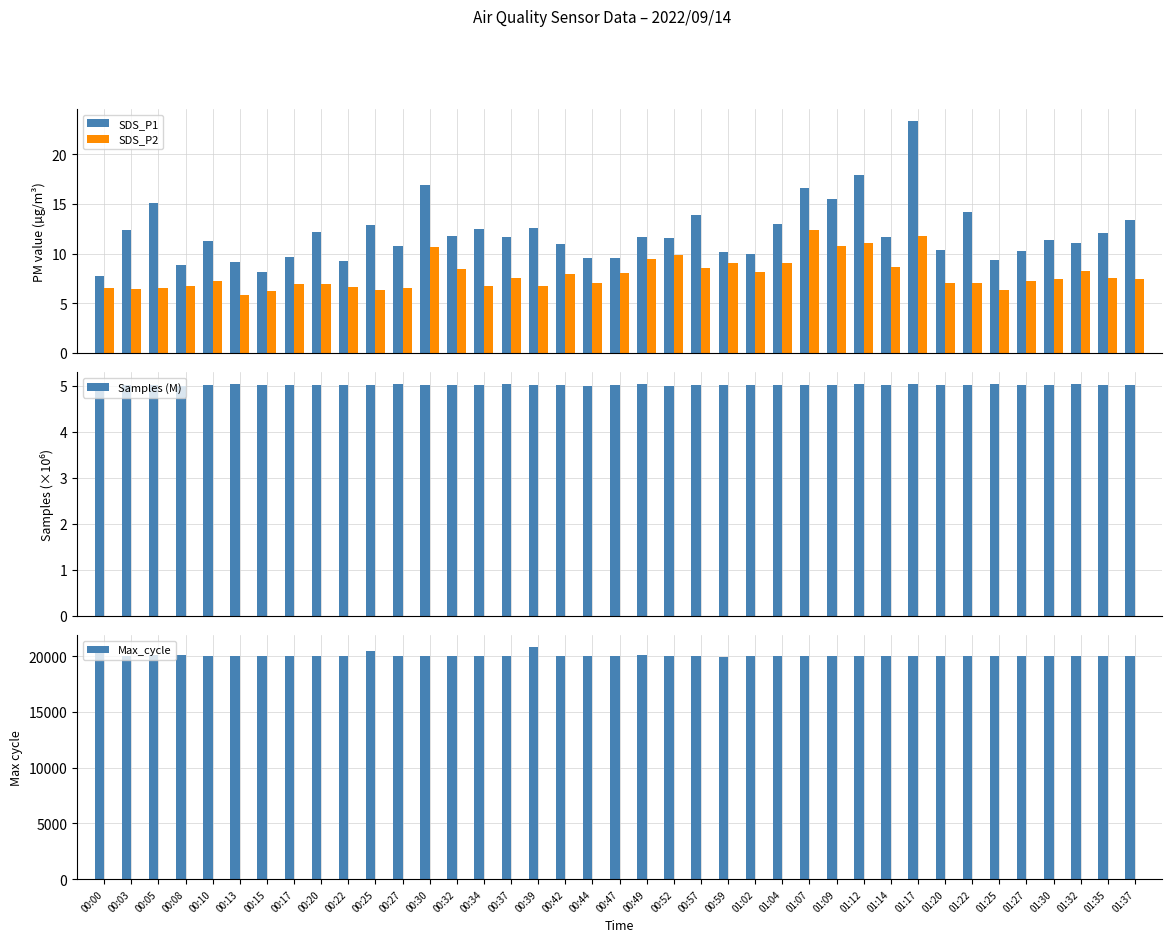

Read the SDS_P1 value at 00:52.

11.6